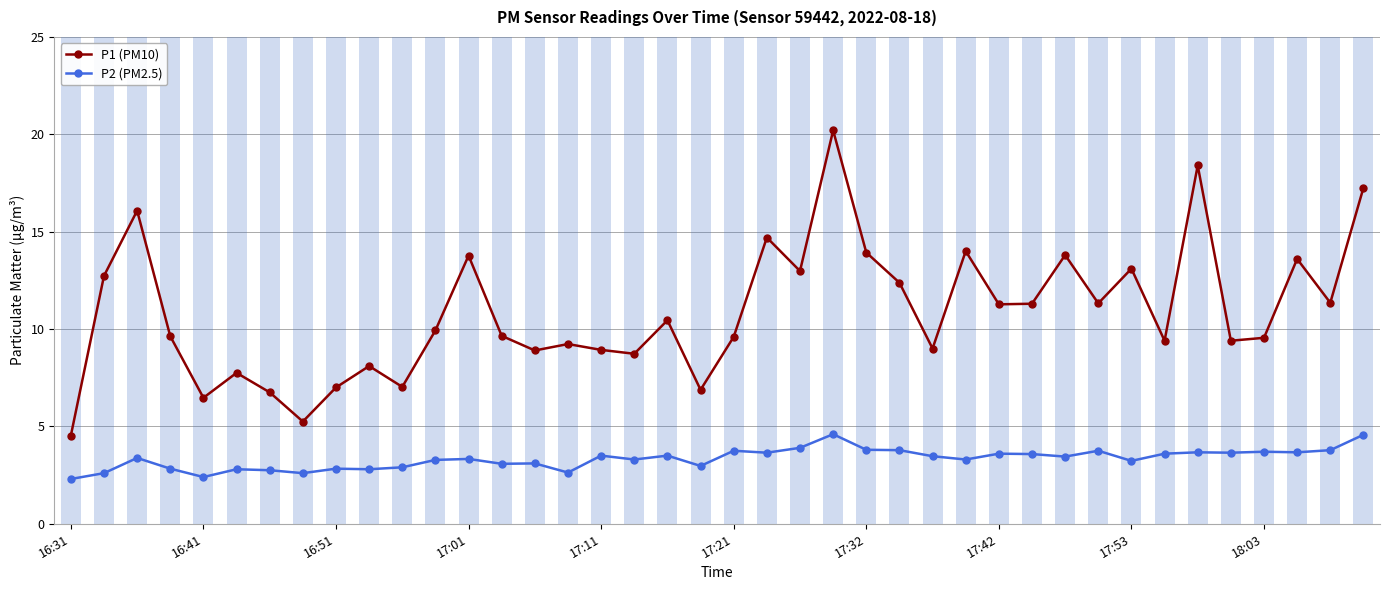

What are all the series names shown in the legend?

P1 (PM10), P2 (PM2.5)